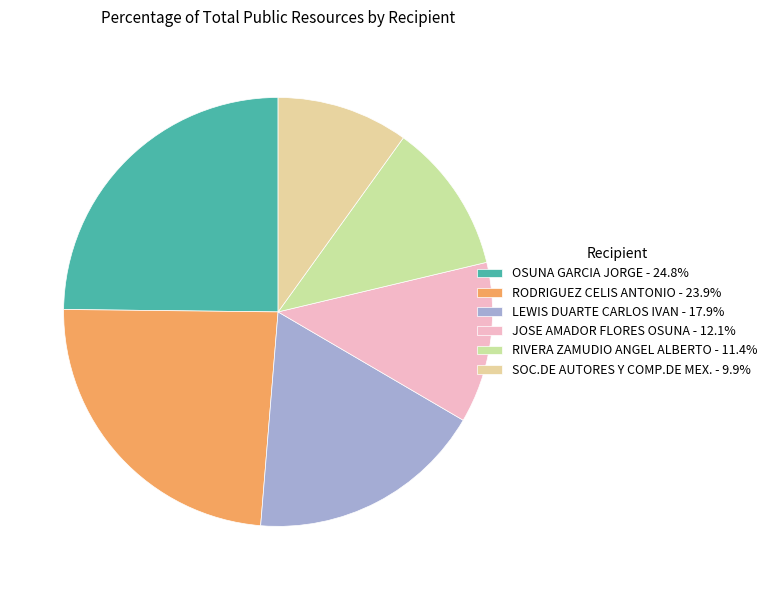

What percentage do JOSE AMADOR FLORES OSUNA and RIVERA ZAMUDIO ANGEL ALBERTO together represent?

23.5%